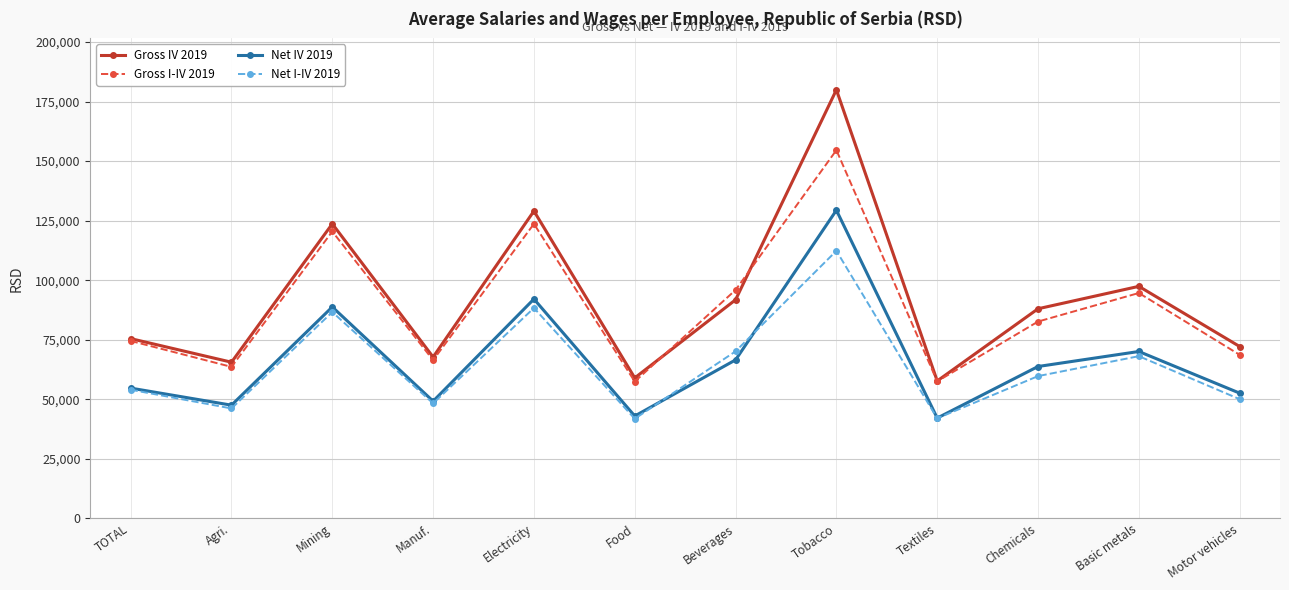

What is the label of the 2nd point from the right?

Basic metals